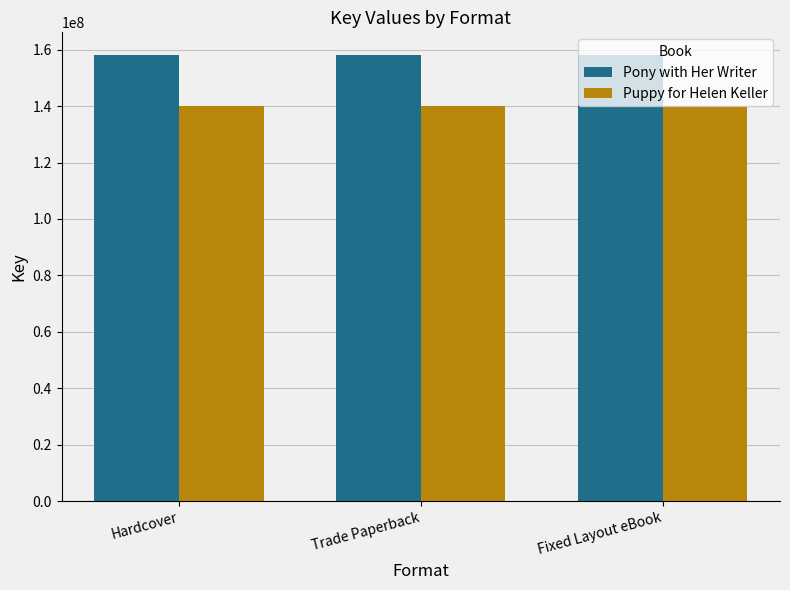

How many bars are there in total?

6